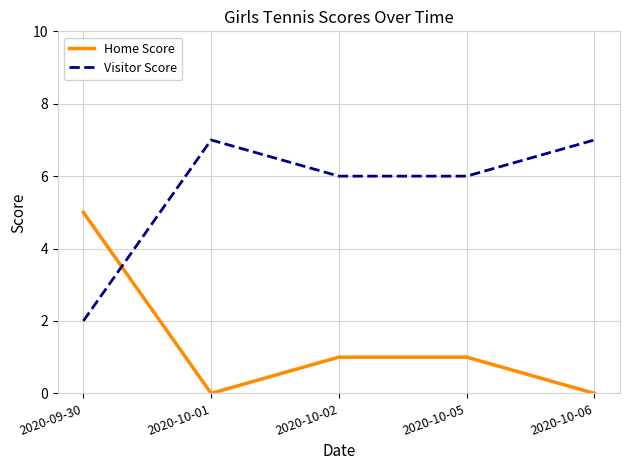

What is the difference between the highest and lowest values at 2020-10-05?

5